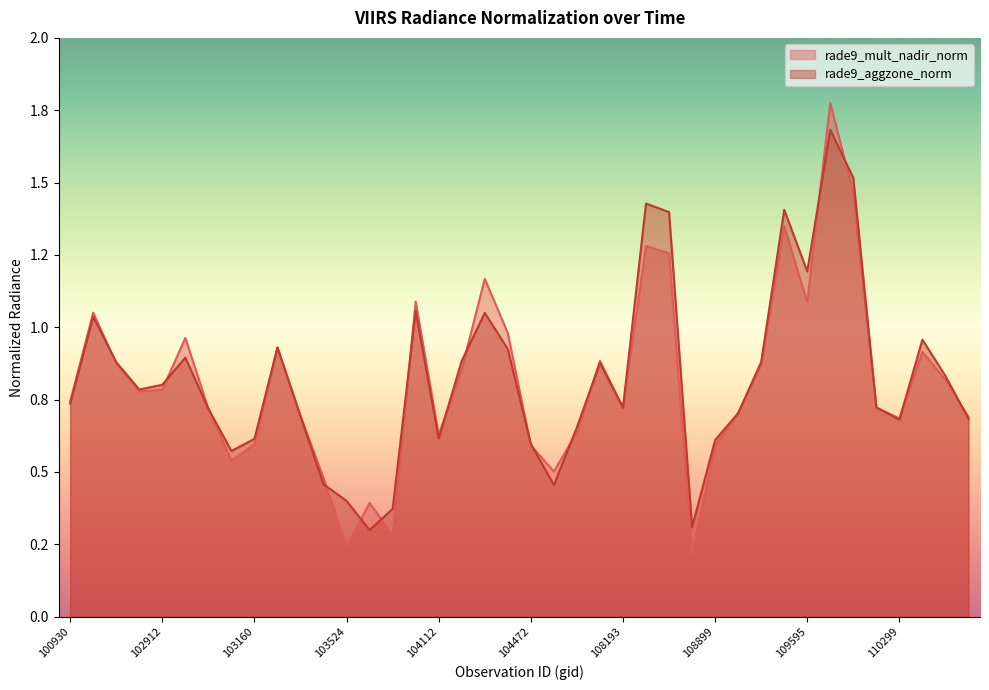

Which series has the largest range (max minus min)?

rade9_mult_nadir_norm